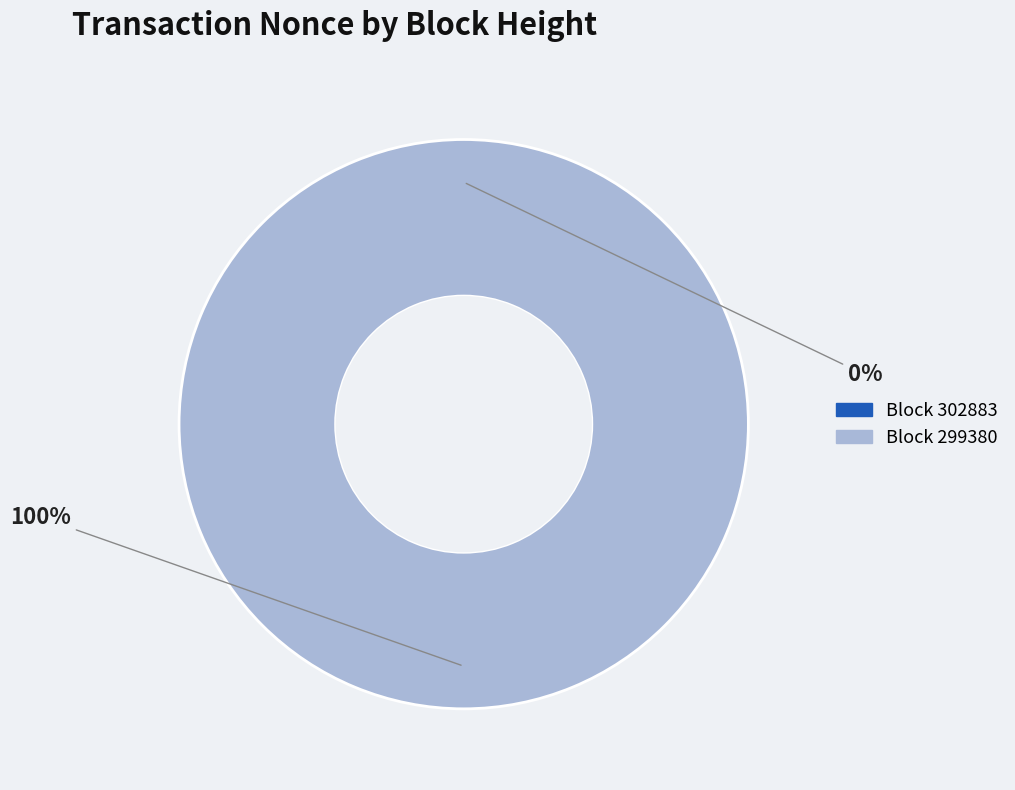

Is there any slice that represents more than half of the pie?

Yes